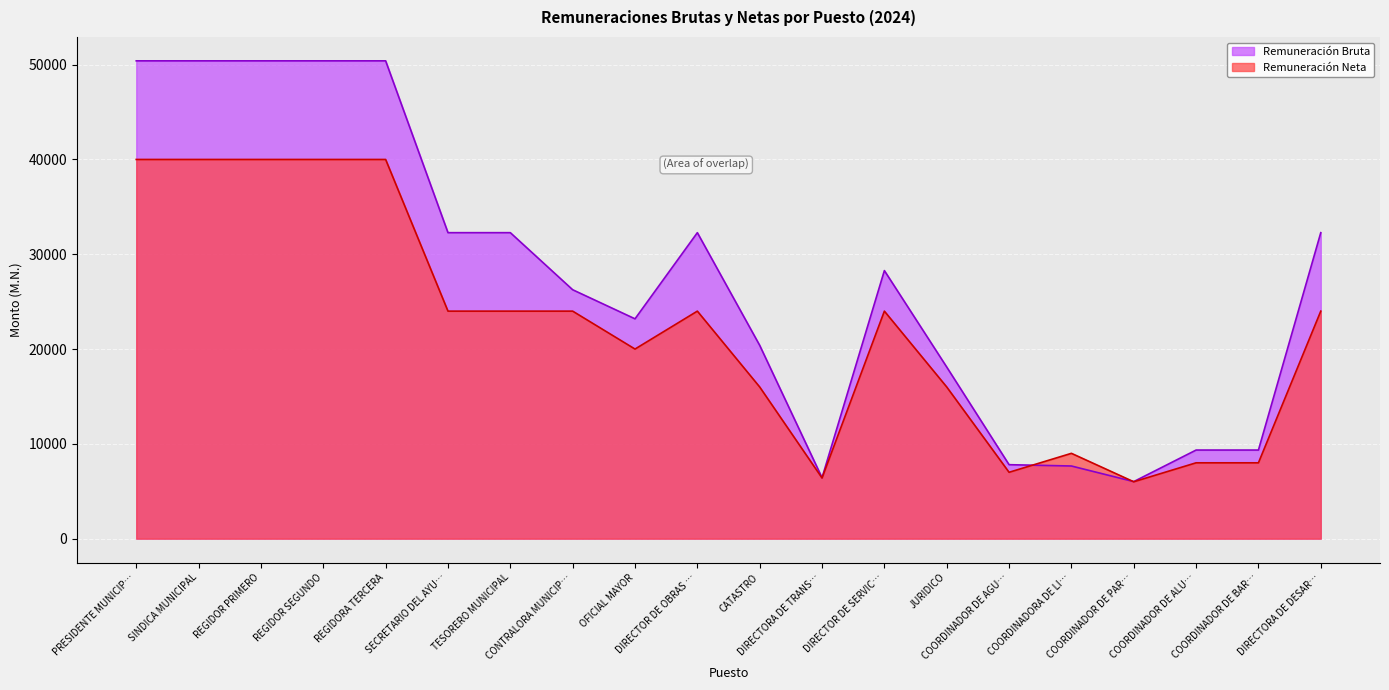

How many lines are shown in the chart?

2